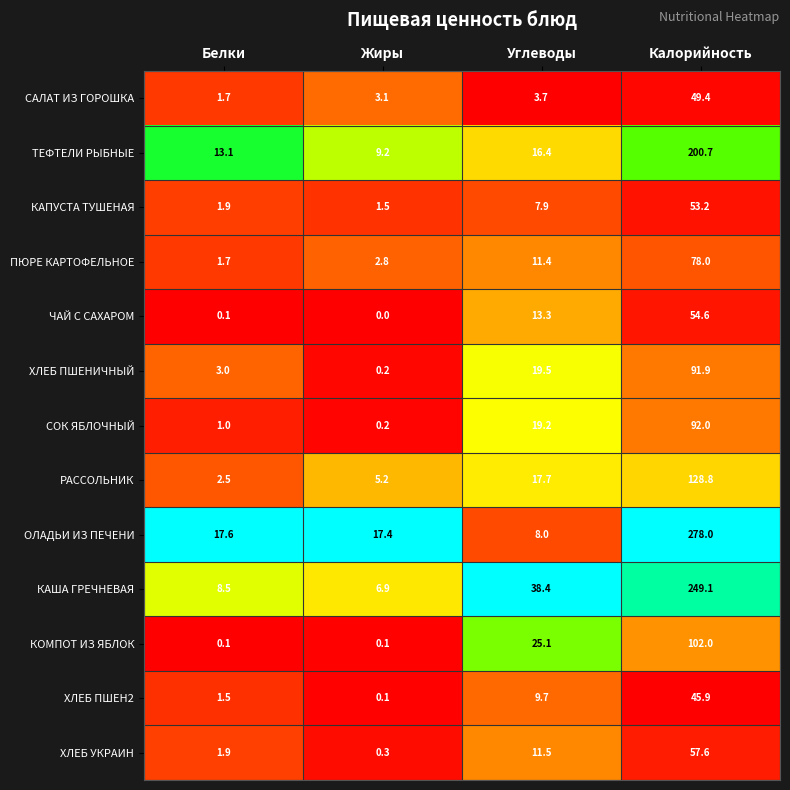

Which category has the highest value in the ЧАЙ С САХАРОМ series?

Калорийность